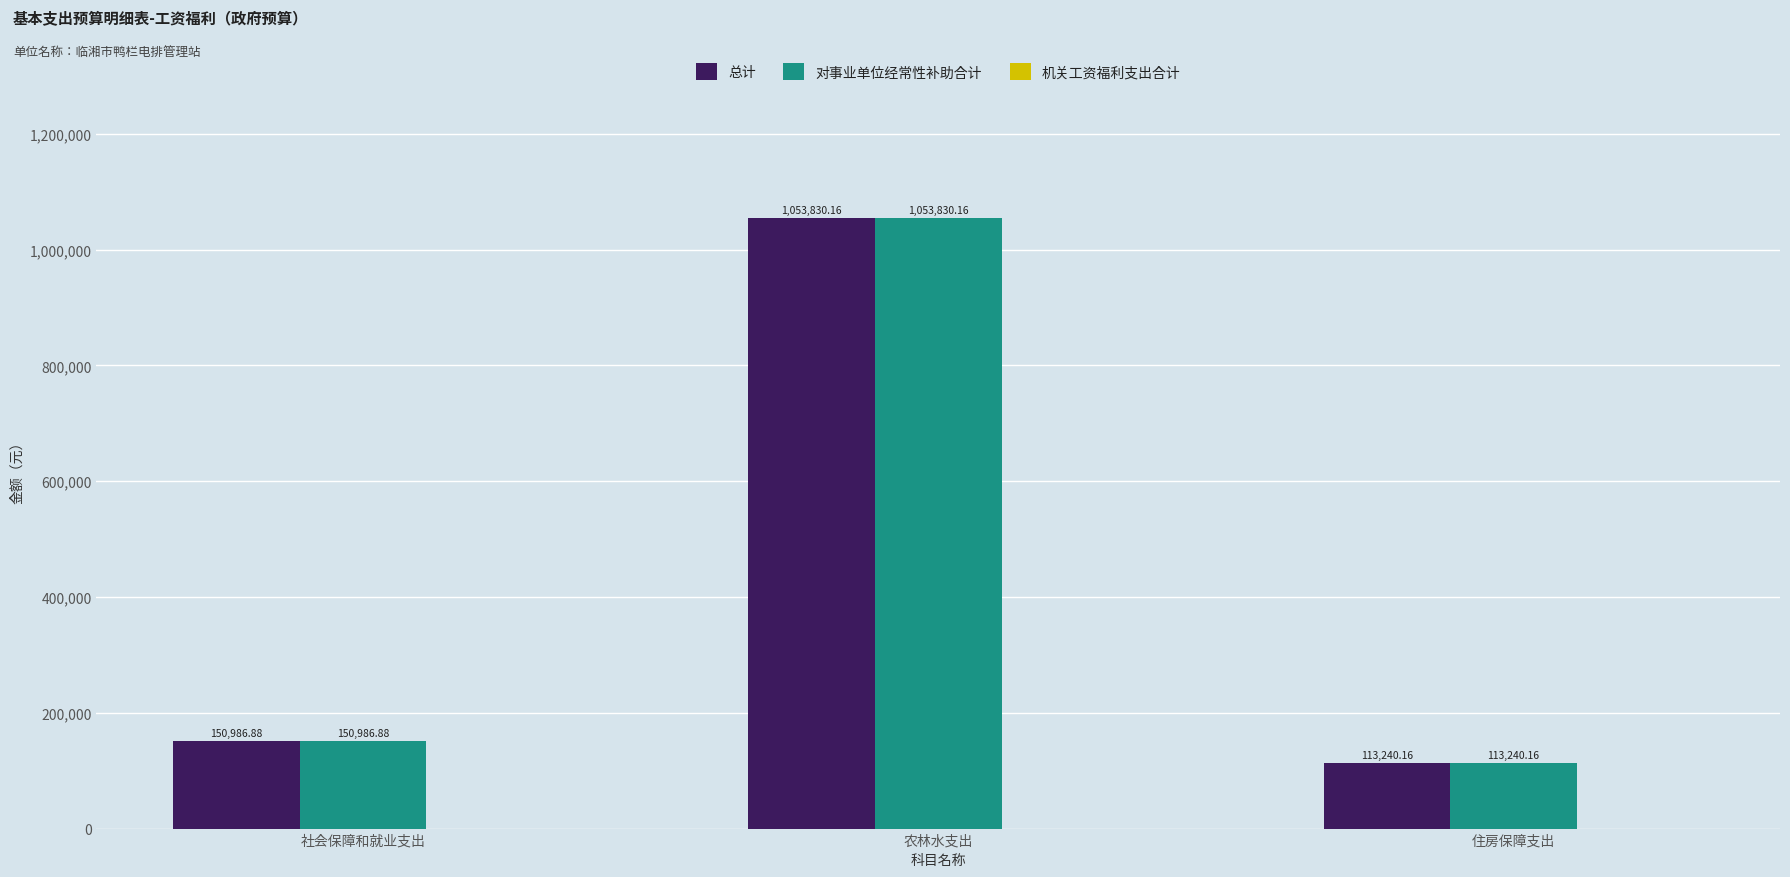

Is the value of 总计 at 住房保障支出 greater than the value of 对事业单位经常性补助合计 at 农林水支出?

No